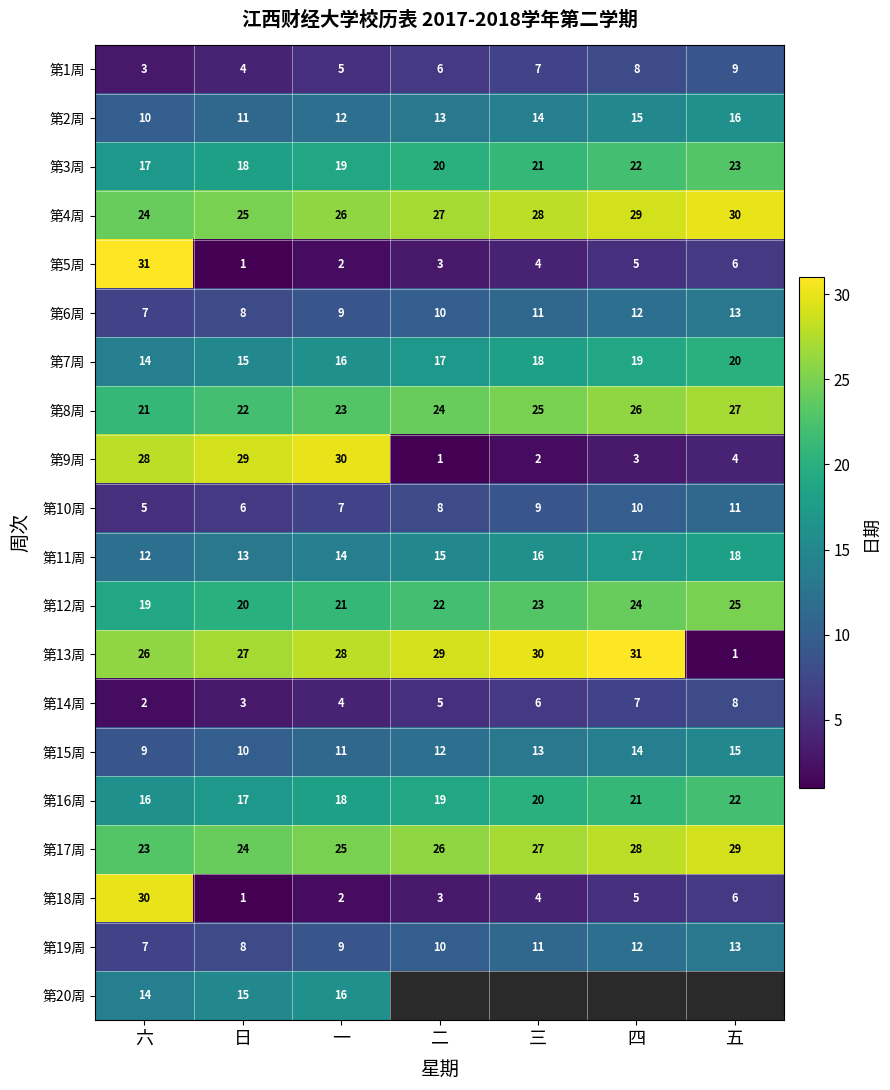

Count the 第12周 values in the range 20 to 24.

5